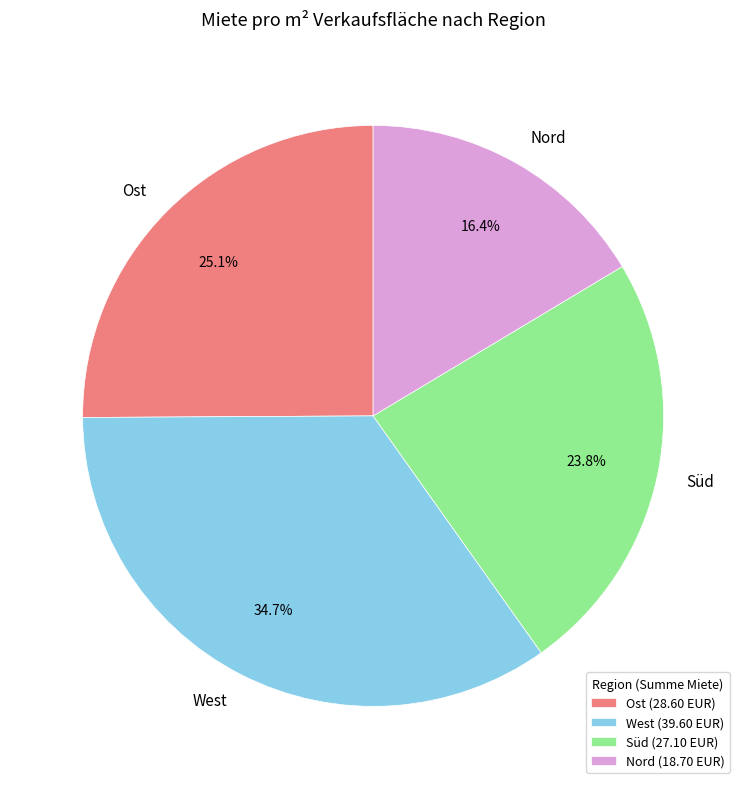

To the nearest percent, what percentage of the pie is Nord?

16%